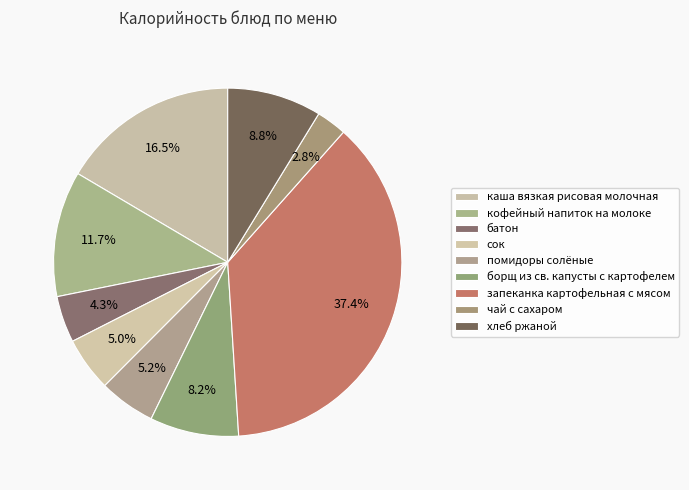

How much of the chart is everything except борщ из св. капусты с картофелем?

91.8%